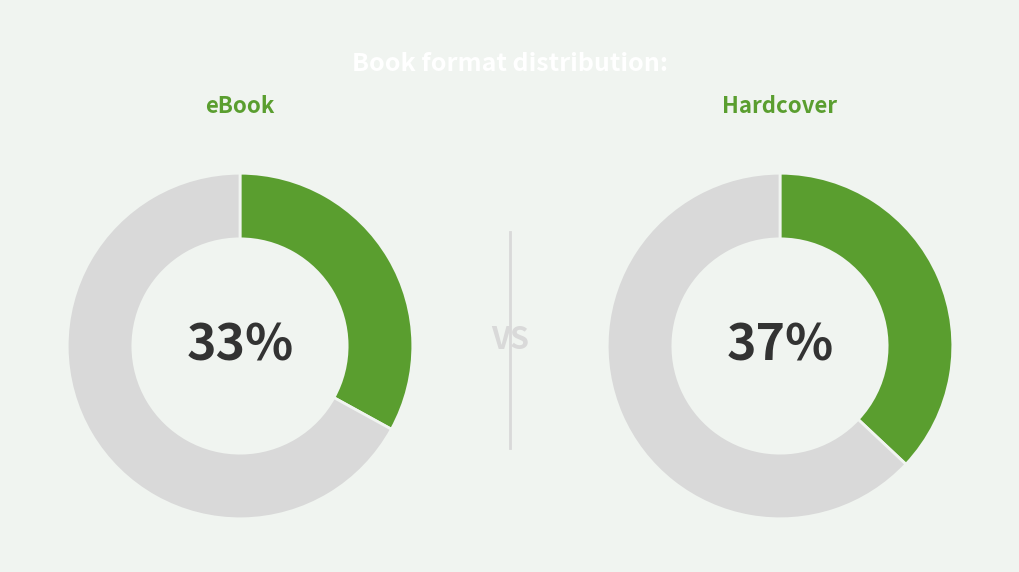

What percentage is NOT represented by eBook?

66.7%